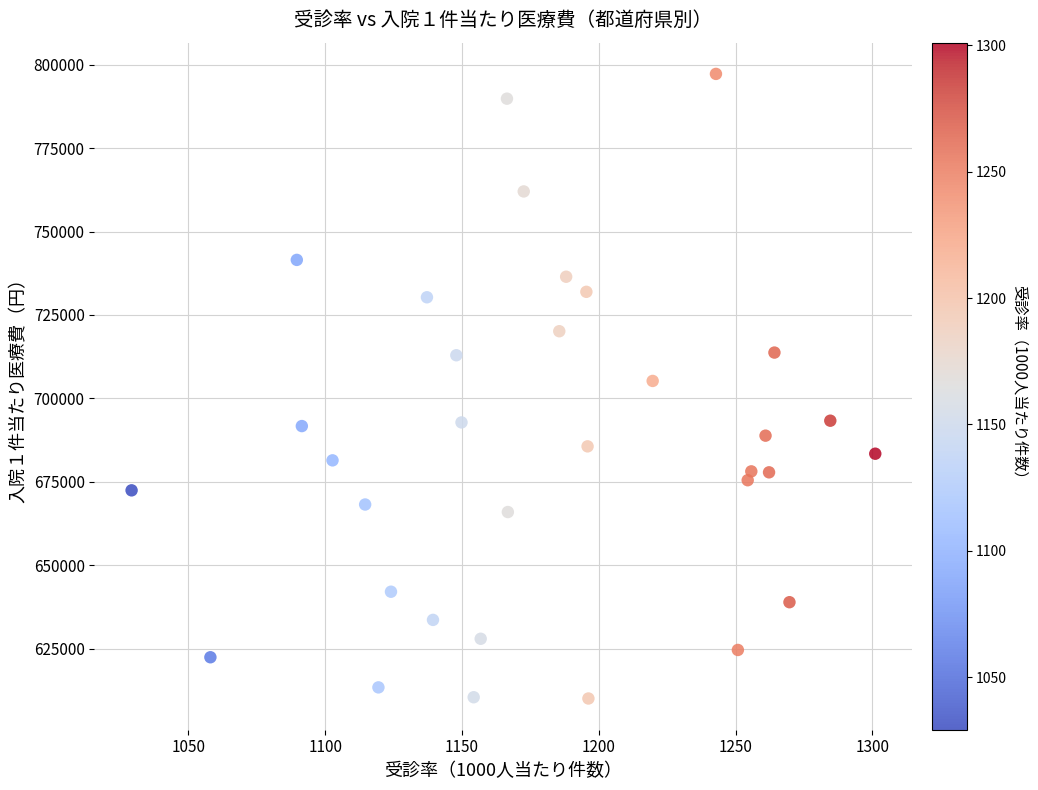

What is the range of X values (max minus min)?

271.9